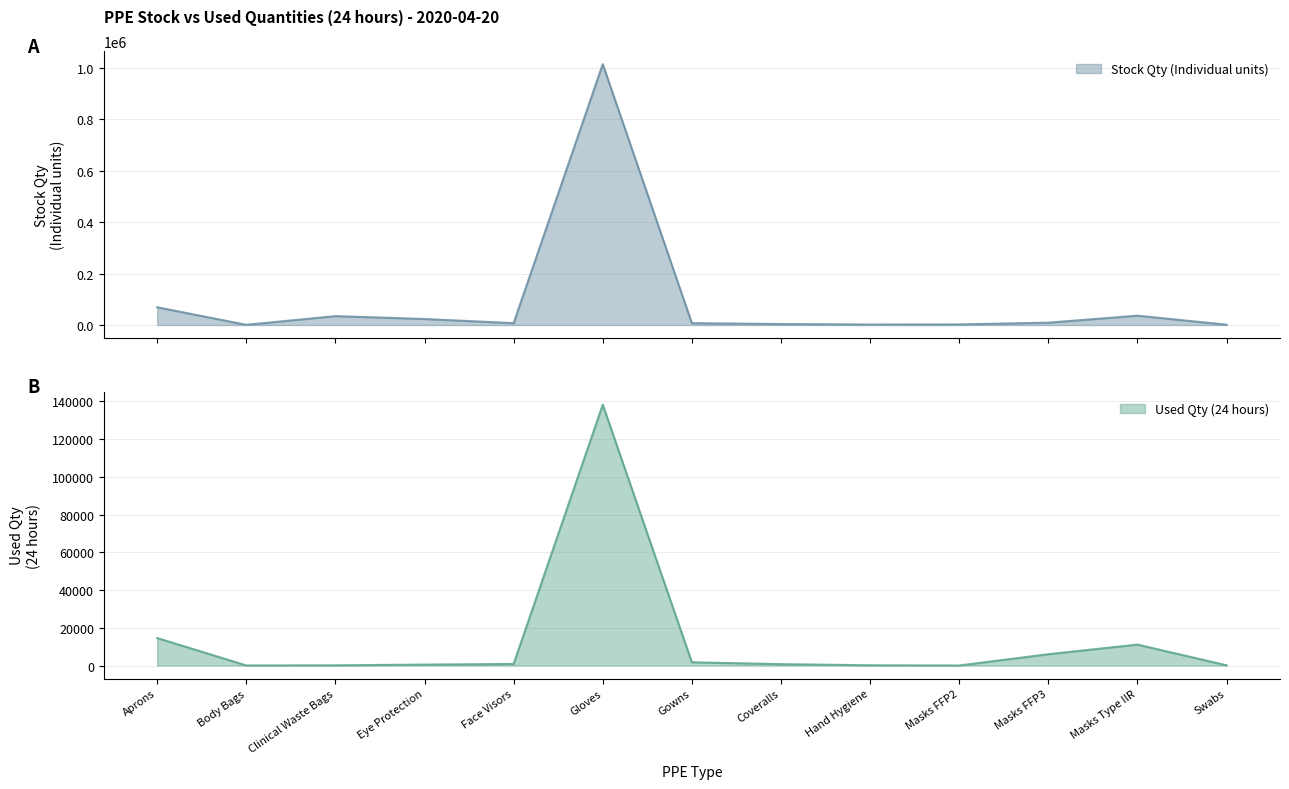

Read the Used Qty (24 hours) value at Gloves.

138240